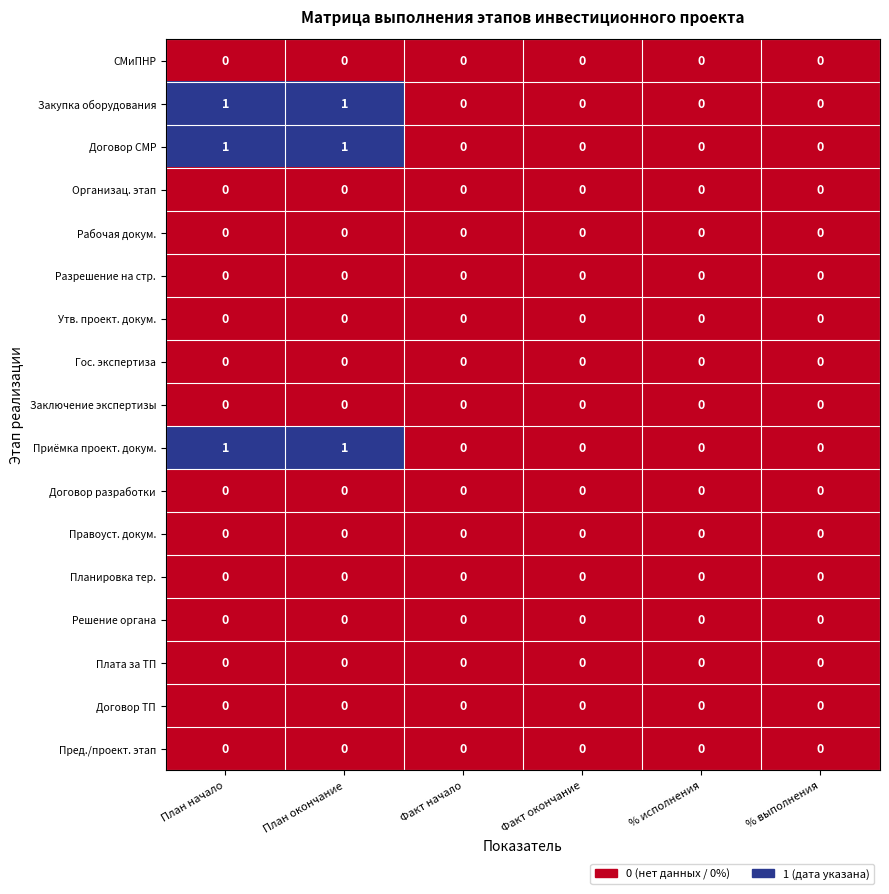

The value of Договор разработки at План начало is 0. True or false?

True